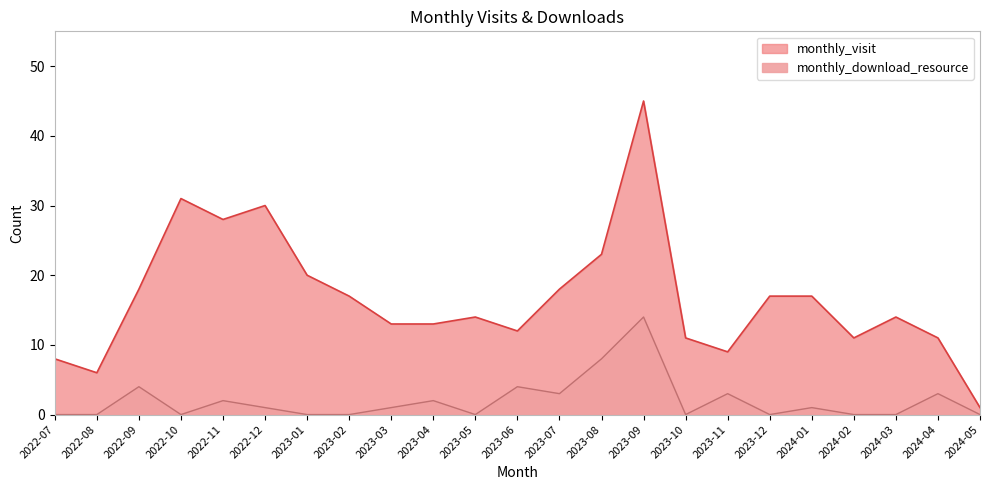

Is it true that monthly_visit equals 9 at 2023-11?

True